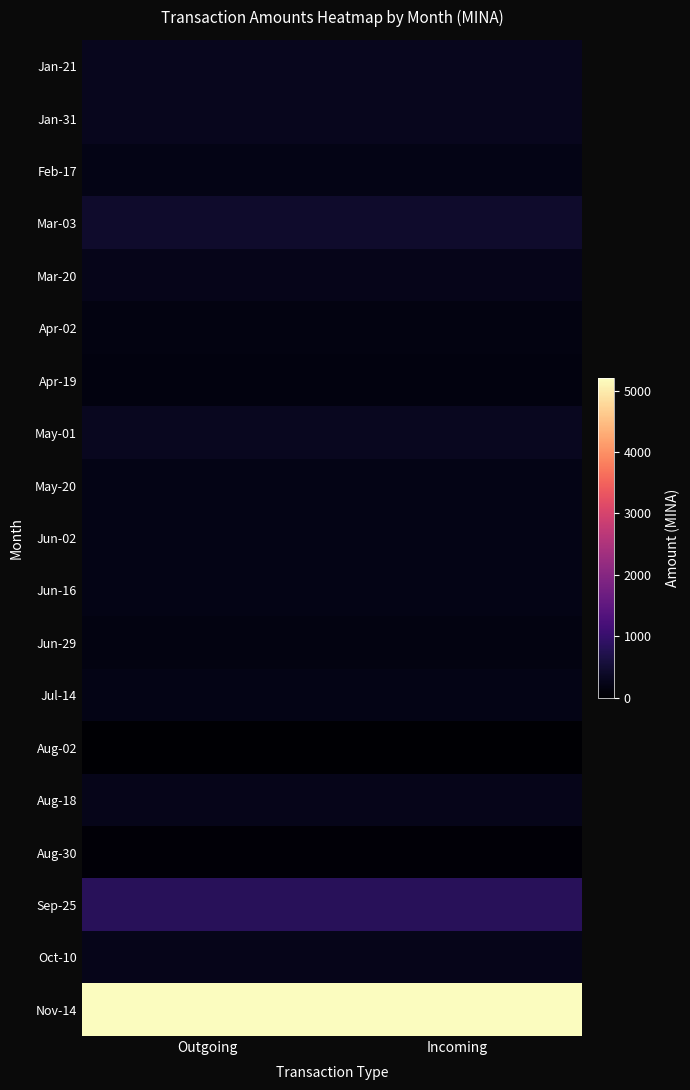

Reading right to left, what are all the values shown in this chart?

Jan-21: Incoming=288.0	Outgoing=287.0
Jan-31: Incoming=288.1	Outgoing=288.1
Feb-17: Incoming=216.1	Outgoing=216.1
Mar-03: Incoming=432.1	Outgoing=432.1
Mar-20: Incoming=252.1	Outgoing=252.1
Apr-02: Incoming=180.0	Outgoing=180.0
Apr-19: Incoming=144.0	Outgoing=144.0
May-01: Incoming=324.1	Outgoing=324.0
May-20: Incoming=216.0	Outgoing=216.0
Jun-02: Incoming=216.1	Outgoing=216.0
Jun-16: Incoming=216.0	Outgoing=216.0
Jun-29: Incoming=180.0	Outgoing=180.0
Jul-14: Incoming=216.0	Outgoing=216.0
Aug-02: Incoming=36.0	Outgoing=36.0
Aug-18: Incoming=252.1	Outgoing=252.0
Aug-30: Incoming=72.0	Outgoing=72.0
Sep-25: Incoming=822.0	Outgoing=822.0
Oct-10: Incoming=252.1	Outgoing=252.1
Nov-14: Incoming=5200.0	Outgoing=5199.5